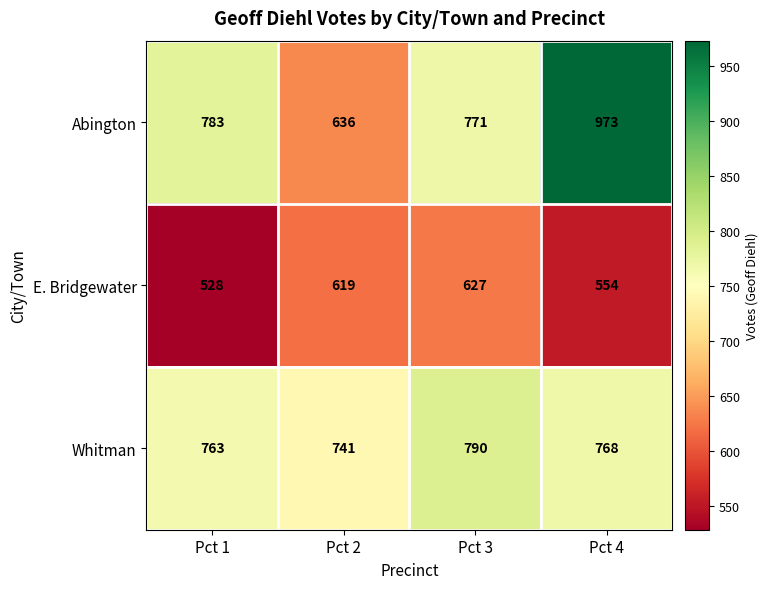

How many data points does each series have?

4